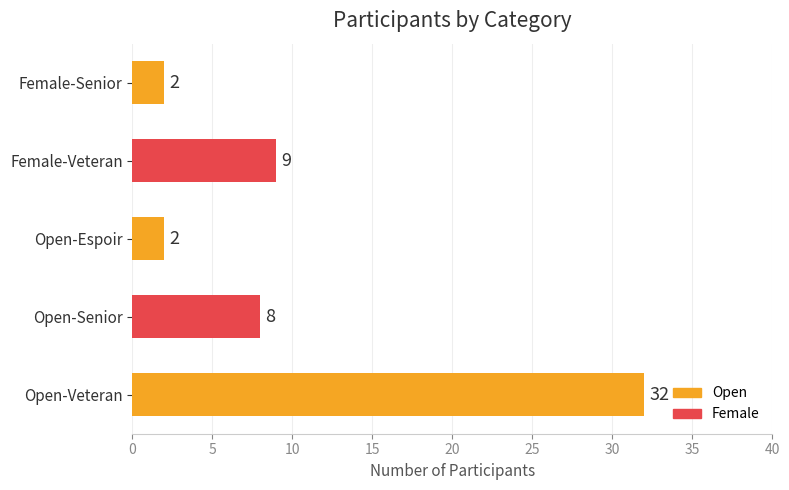

The value at Female-Veteran is 9. True or false?

True